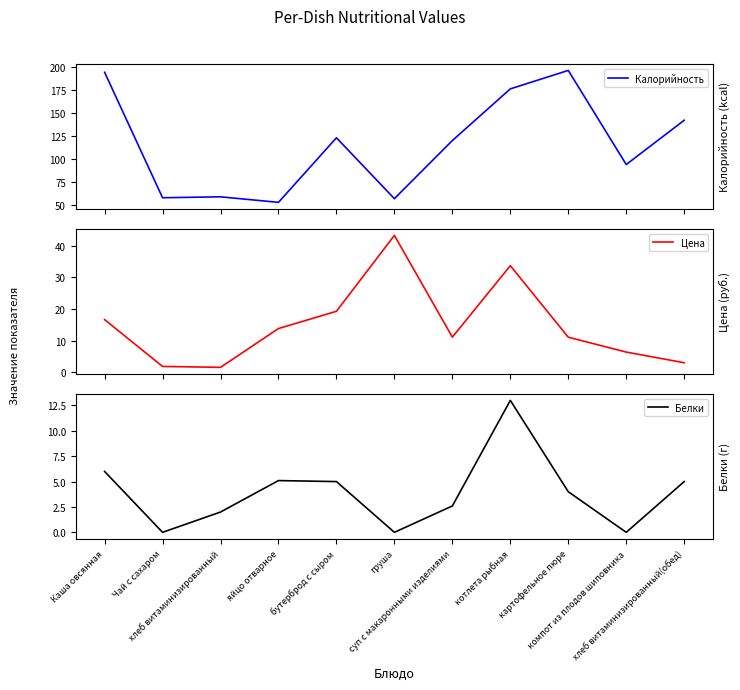

What is the average value of the Белки series?

3.9